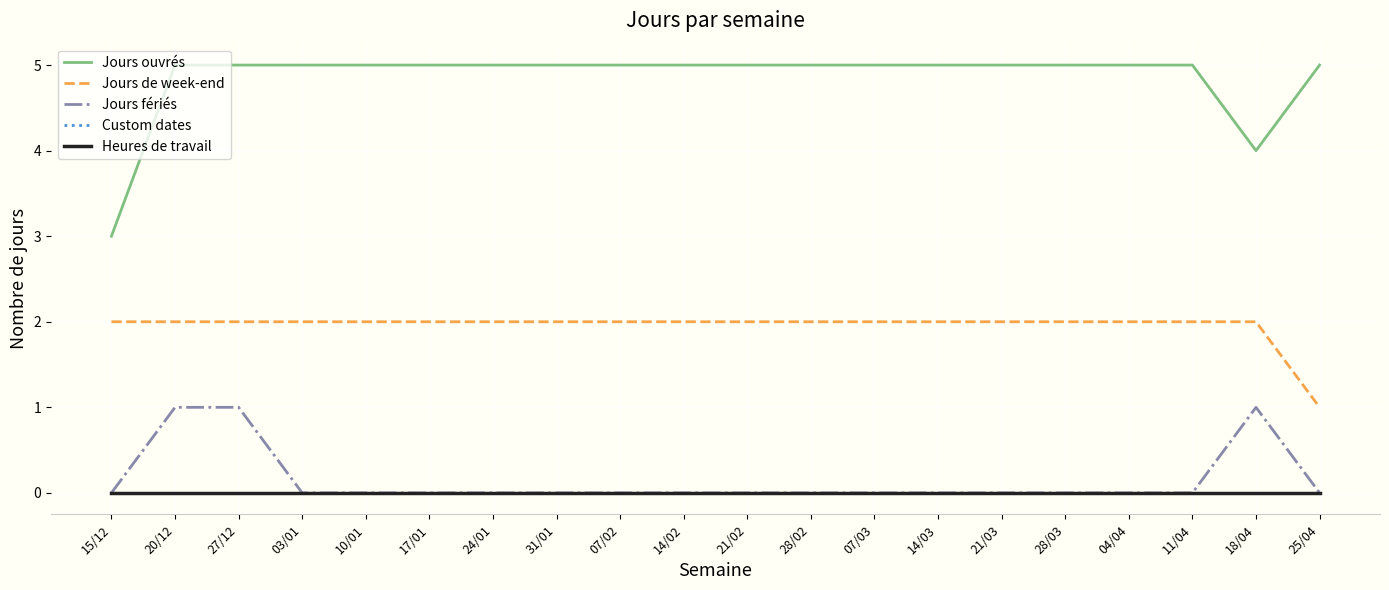

Reading left to right, extract all data points from this chart.

Jours ouvrés: 3	5	5	5	5	5	5	5	5	5	5	5	5	5	5	5	5	5	4	5
Jours de week-end: 2	2	2	2	2	2	2	2	2	2	2	2	2	2	2	2	2	2	2	1
Jours fériés: 0	1	1	0	0	0	0	0	0	0	0	0	0	0	0	0	0	0	1	0
Custom dates: 0	0	0	0	0	0	0	0	0	0	0	0	0	0	0	0	0	0	0	0
Heures de travail: 0	0	0	0	0	0	0	0	0	0	0	0	0	0	0	0	0	0	0	0